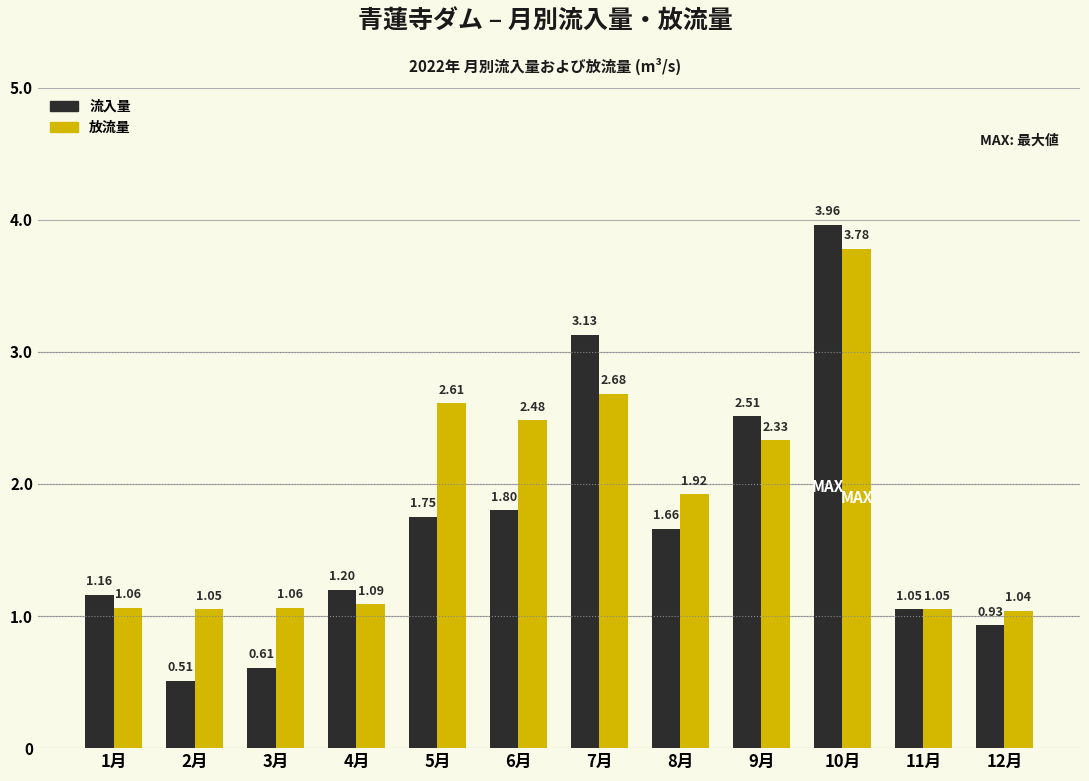

What is the difference between the 流入量 values at 10月 and 4月?

2.8